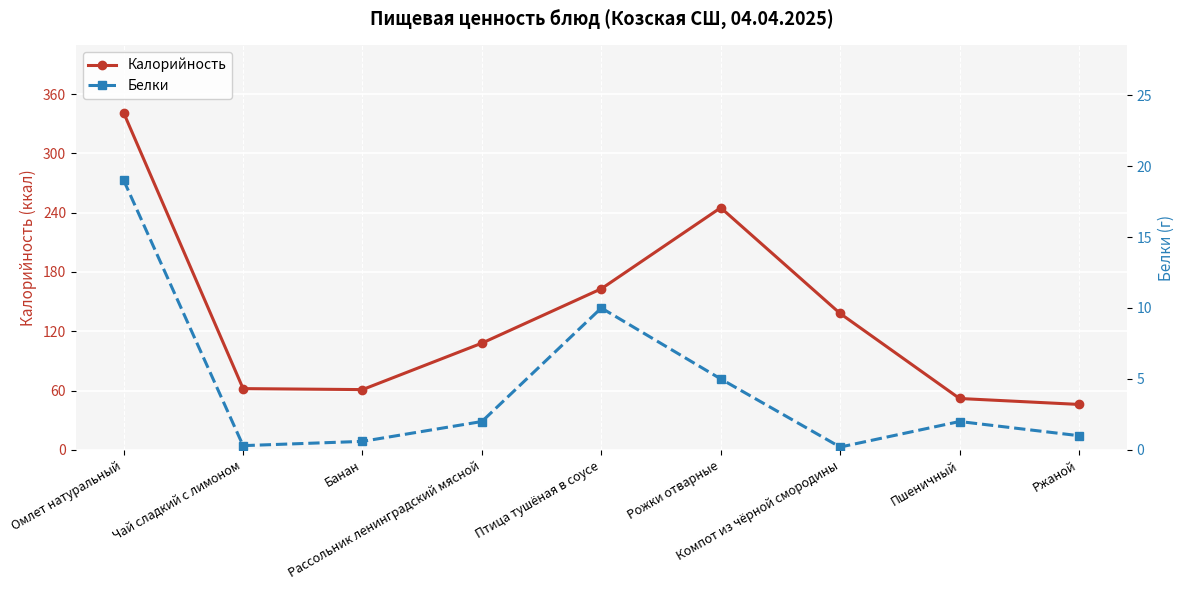

The Белки series shows 5.0 at Рожки отварные. True or false?

True